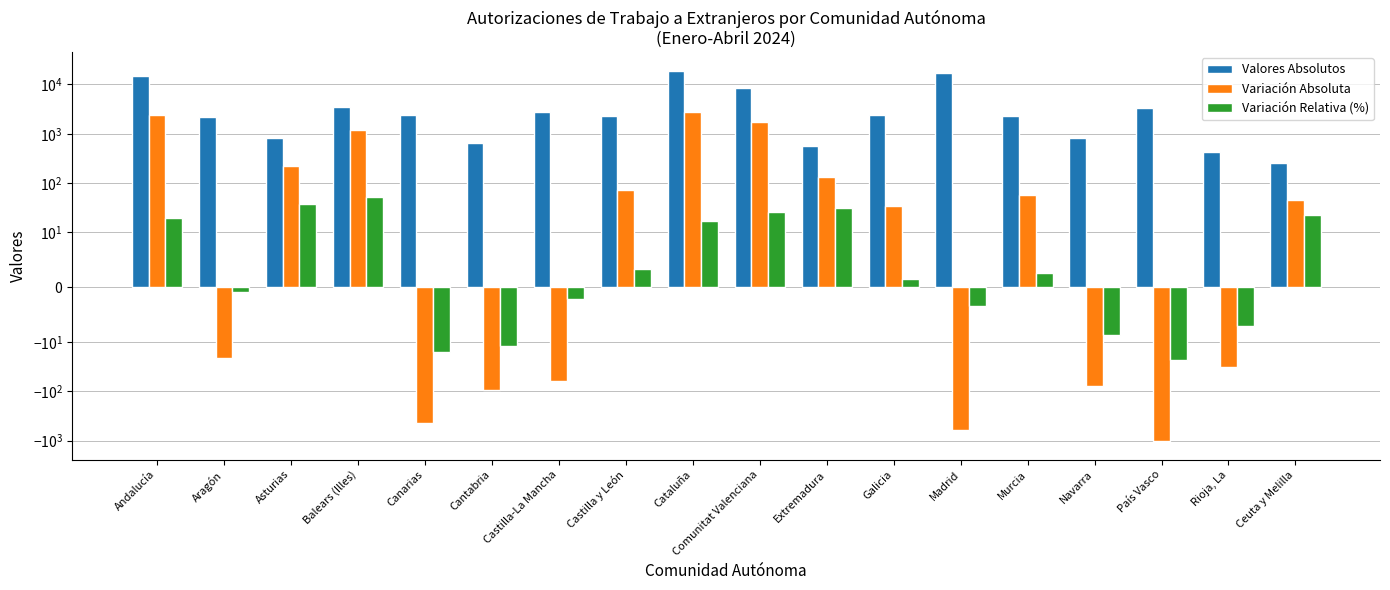

What is the label of the 18th bar from the right?

Andalucía